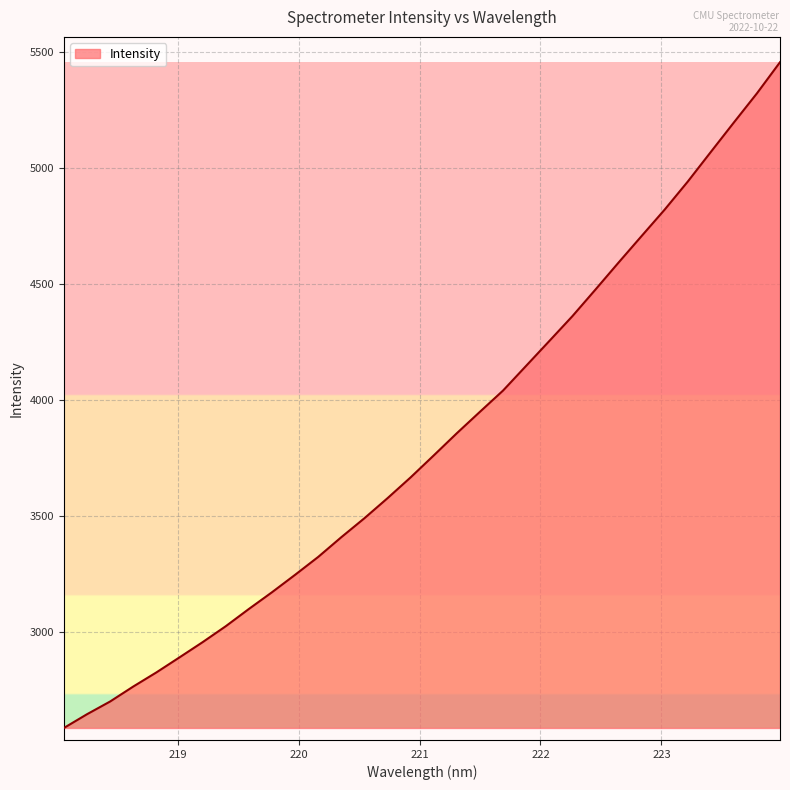

Reading left to right, extract all data points from this chart.

2587.9	2647.2	2702.1	2766.6	2827.4	2892.3	2957.8	3026.5	3100.8	3172.9	3248.0	3325.2	3410.1	3491.9	3578.3	3668.0	3762.5	3858.2	3950.6	4042.0	4148.6	4255.2	4362.2	4477.0	4593.3	4707.8	4821.8	4942.5	5070.3	5197.4	5323.1	5457.2